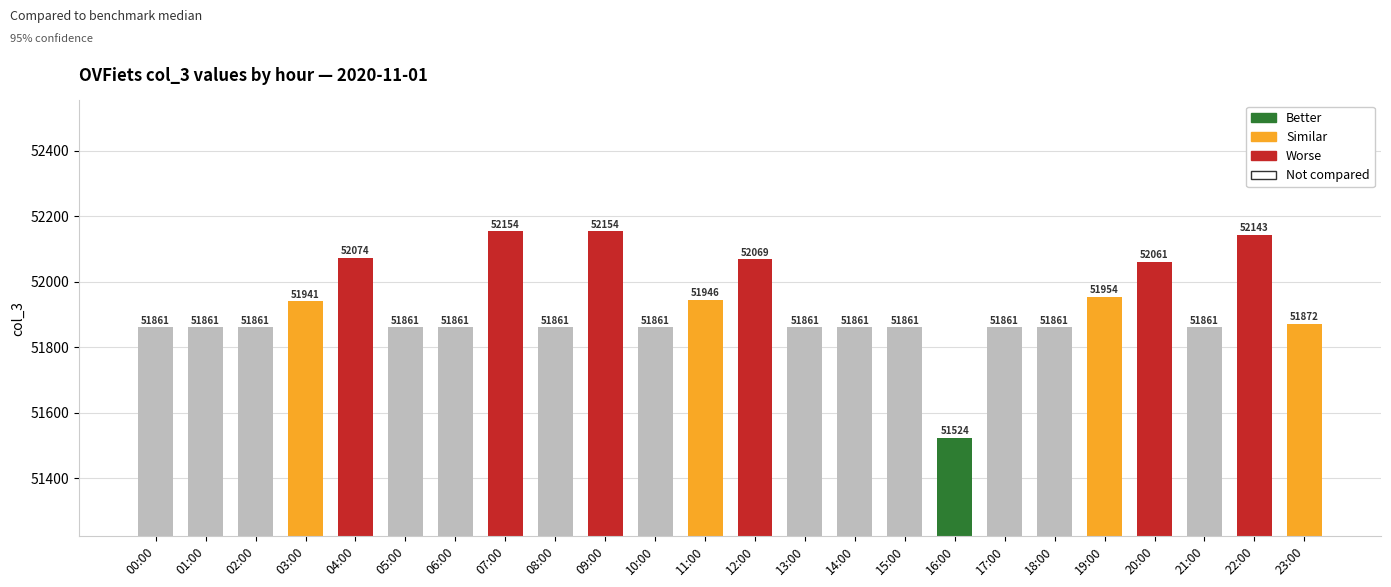

Is it true that the value at 21:00 is 87123?

False